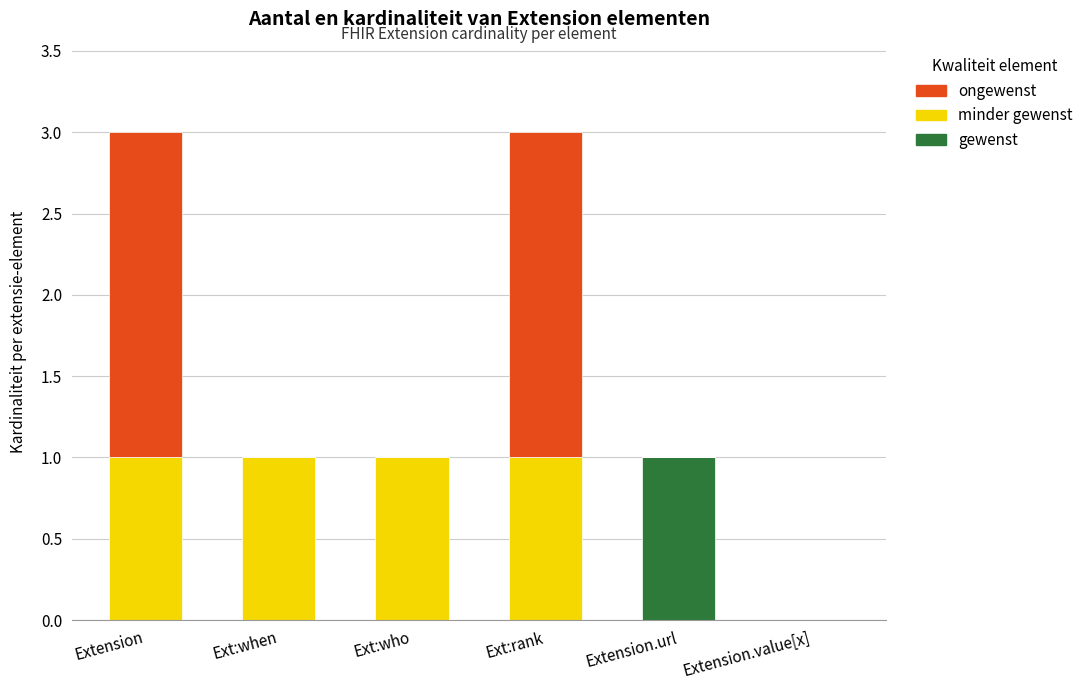

Is it true that gewenst equals 0 at Ext:rank?

True